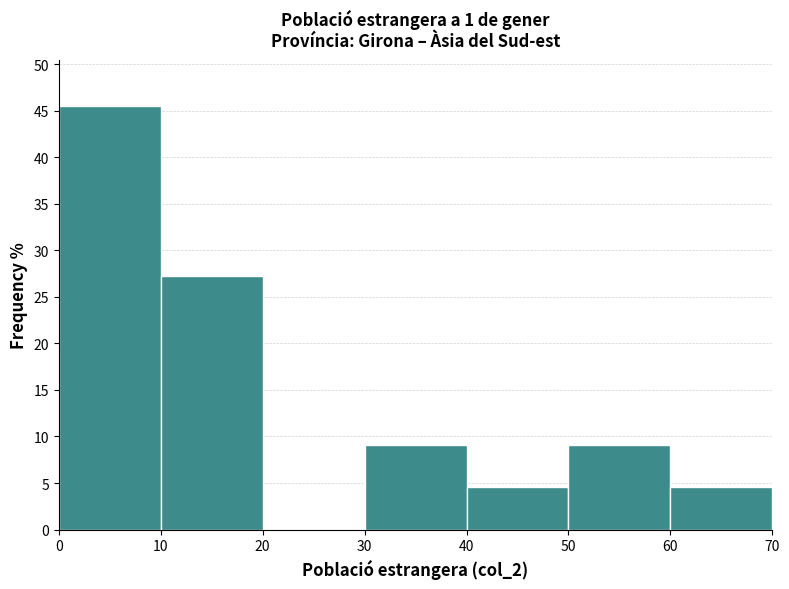

What is the height of the bar covering 0 to 10 on the x-axis? The values are not printed on the chart, so give them approximately, as read against the axis.

45.5